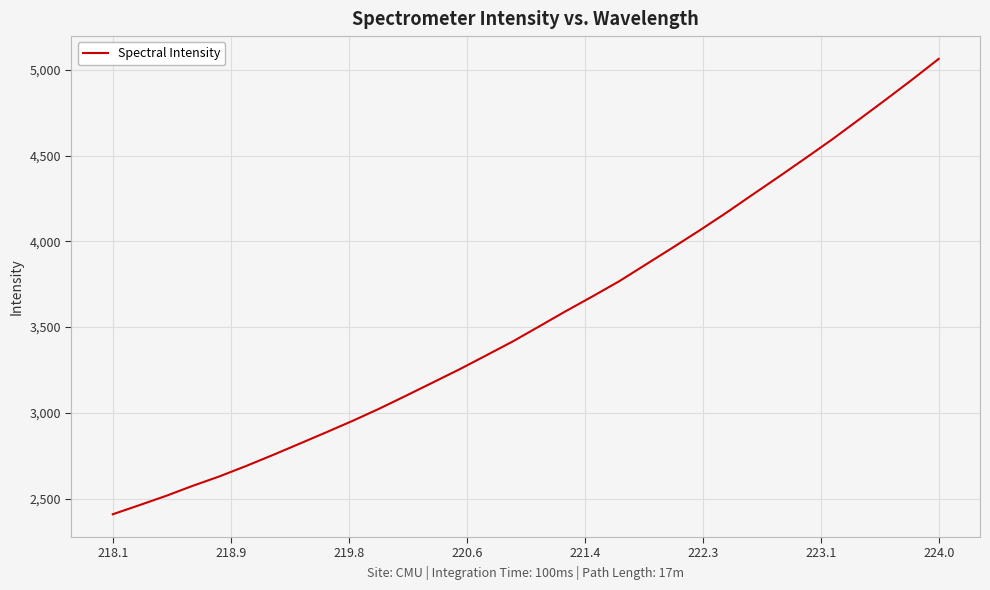

What is the maximum value shown in the chart?

5063.4